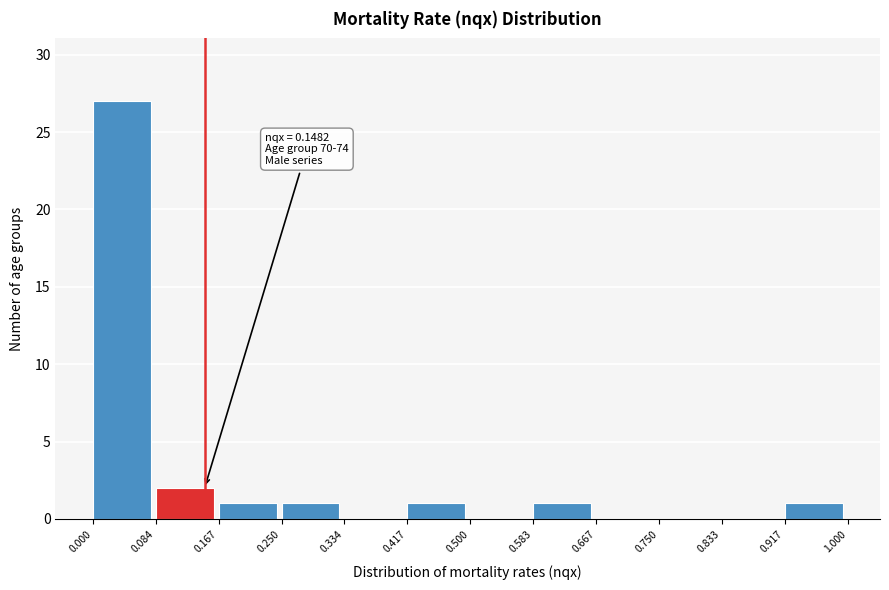

Over which range of the x-axis is the bar tallest?

0.000 to 0.084